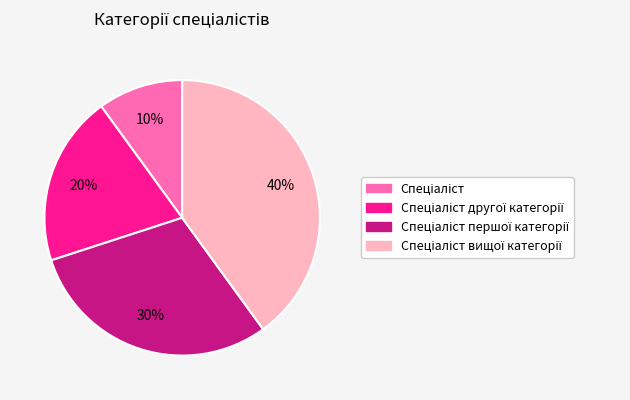

Is there any slice that represents more than half of the pie?

No